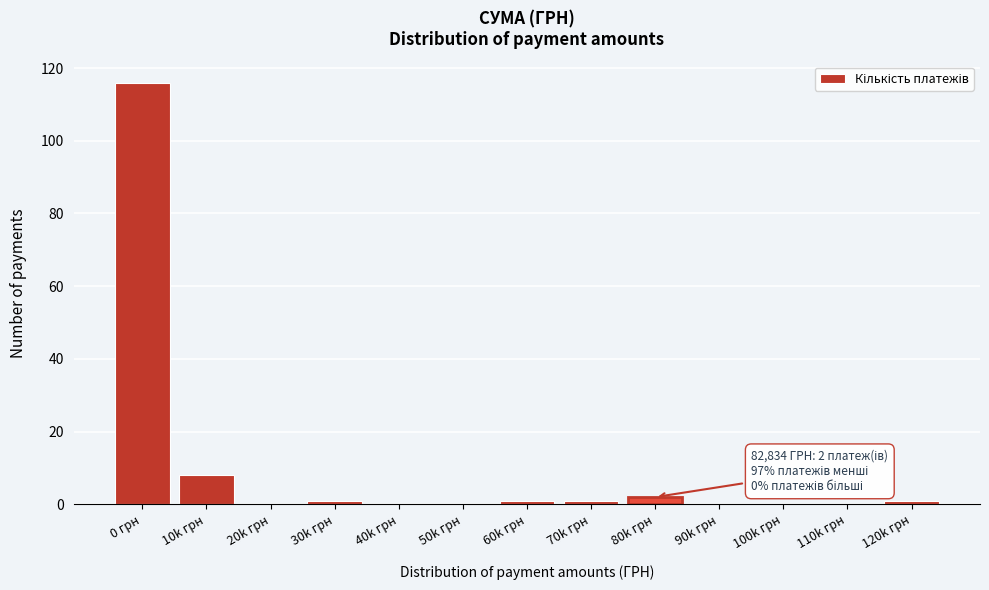

Reading left to right, extract all data points from this chart.

0 грн=116	10k грн=8	20k грн=0	30k грн=1	40k грн=0	50k грн=0	60k грн=1	70k грн=1	80k грн=2	90k грн=0	100k грн=0	110k грн=0	120k грн=1